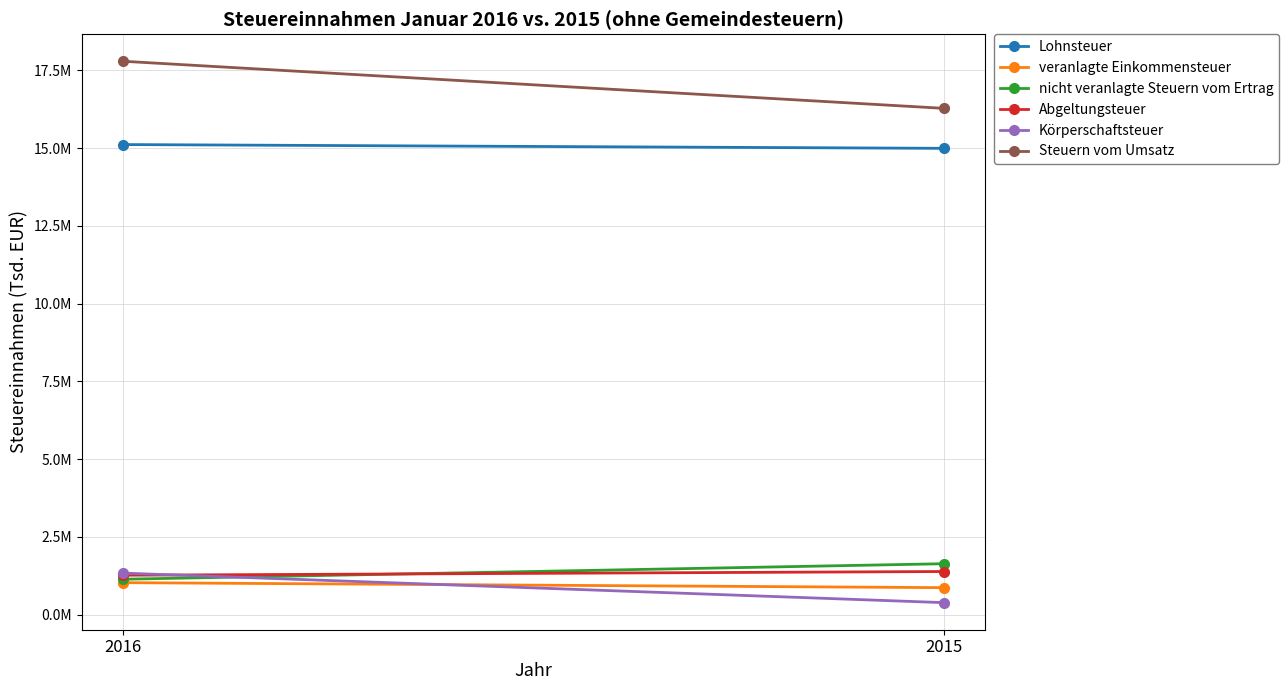

How many distinct data groups are displayed?

6